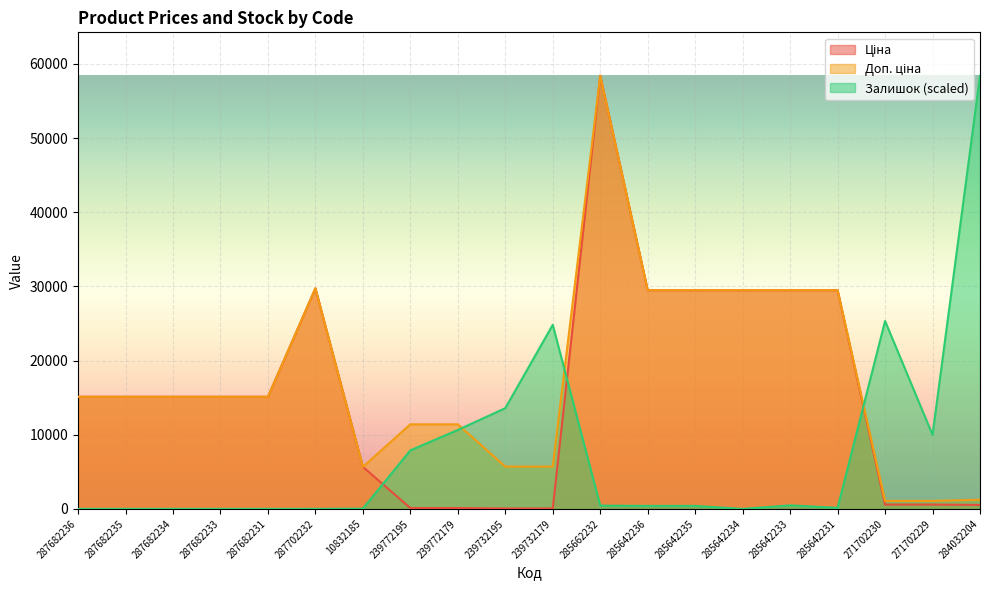

True or false: Ціна and Доп. ціна intersect in this chart.

False